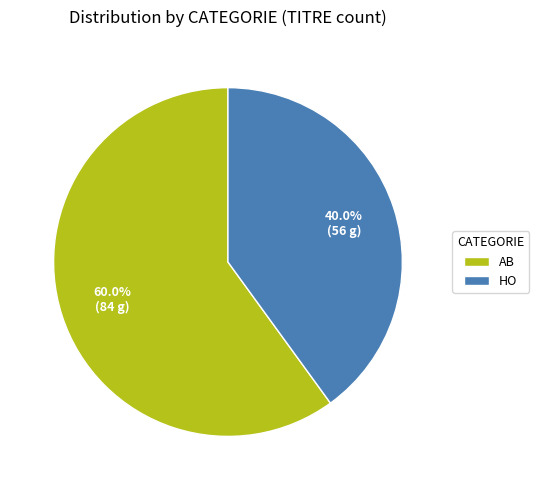

Is the sum of HO and AB greater than half?

Yes